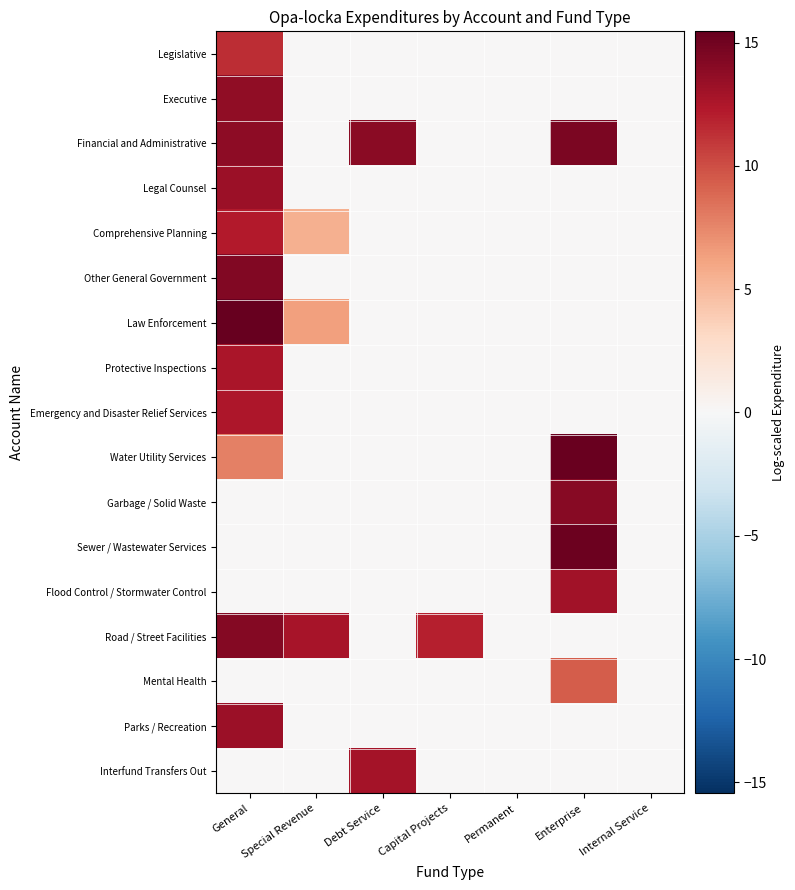

Which series has the widest spread of values?

Law Enforcement